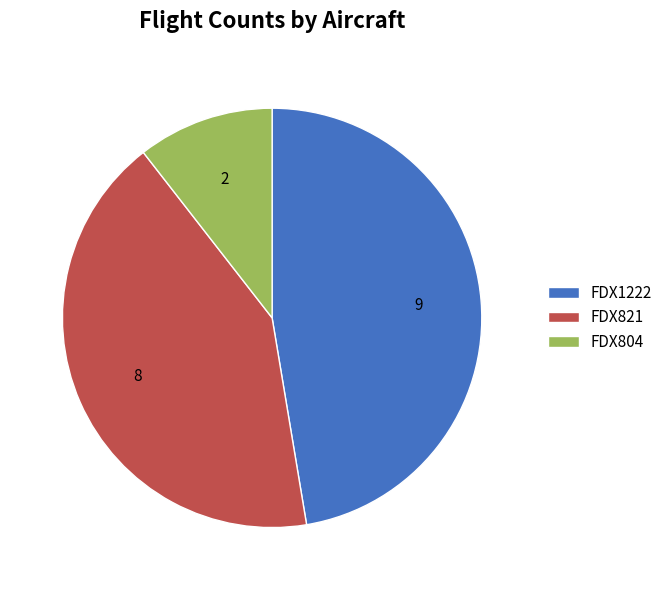

Which category has the biggest portion of the pie?

FDX1222